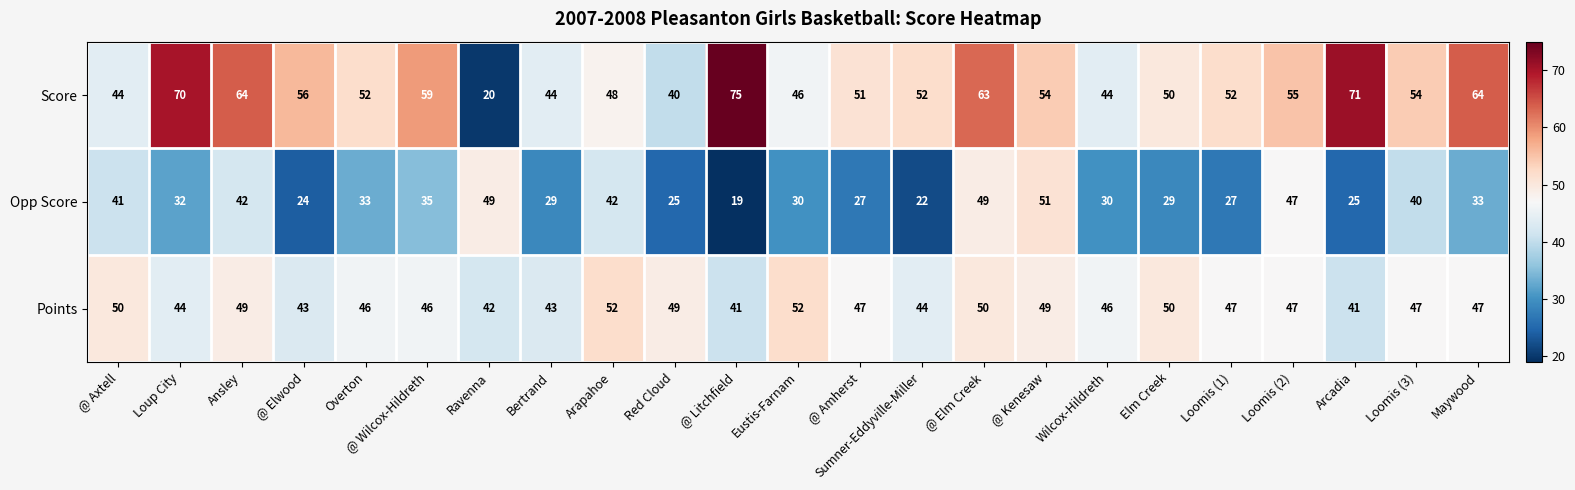

How many data points in Points are less than 47?

10